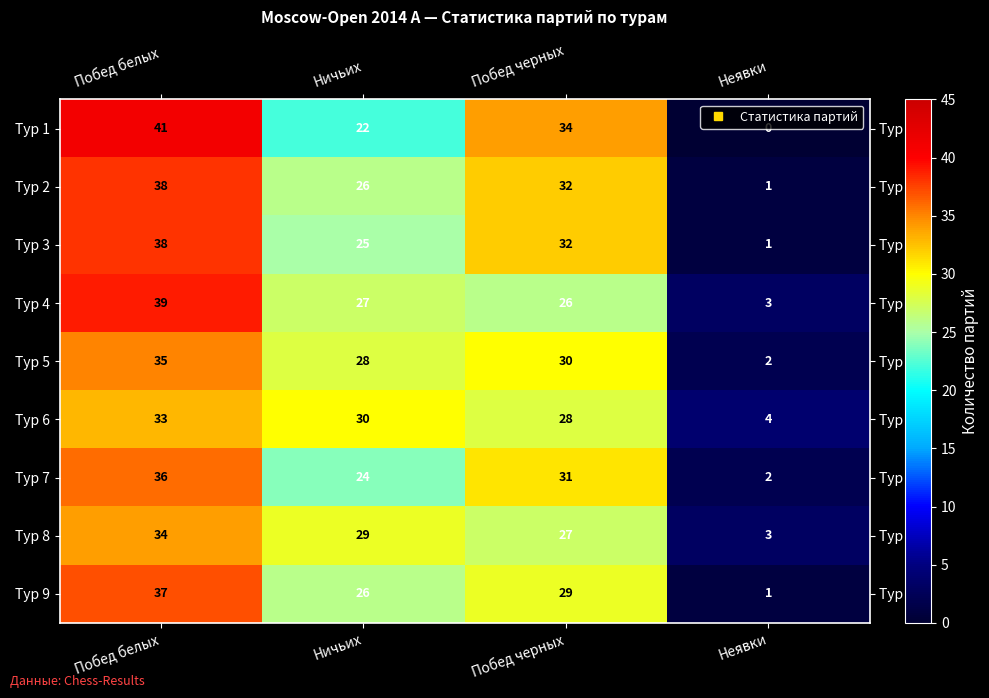

Which series has the largest range (max minus min)?

Тур 1